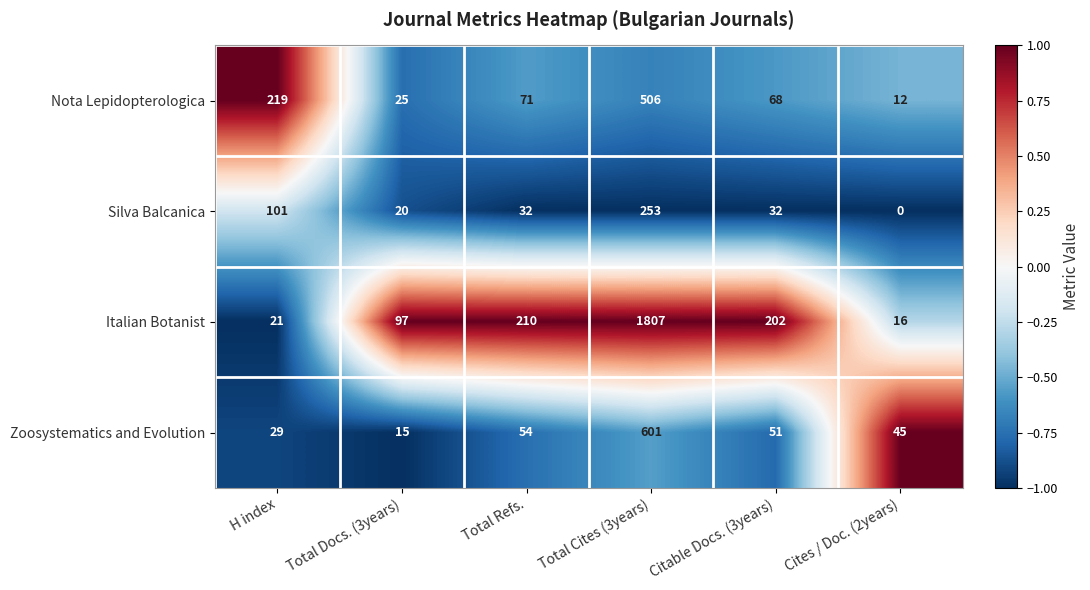

Is it true that Silva Balcanica equals 101 at H index?

True